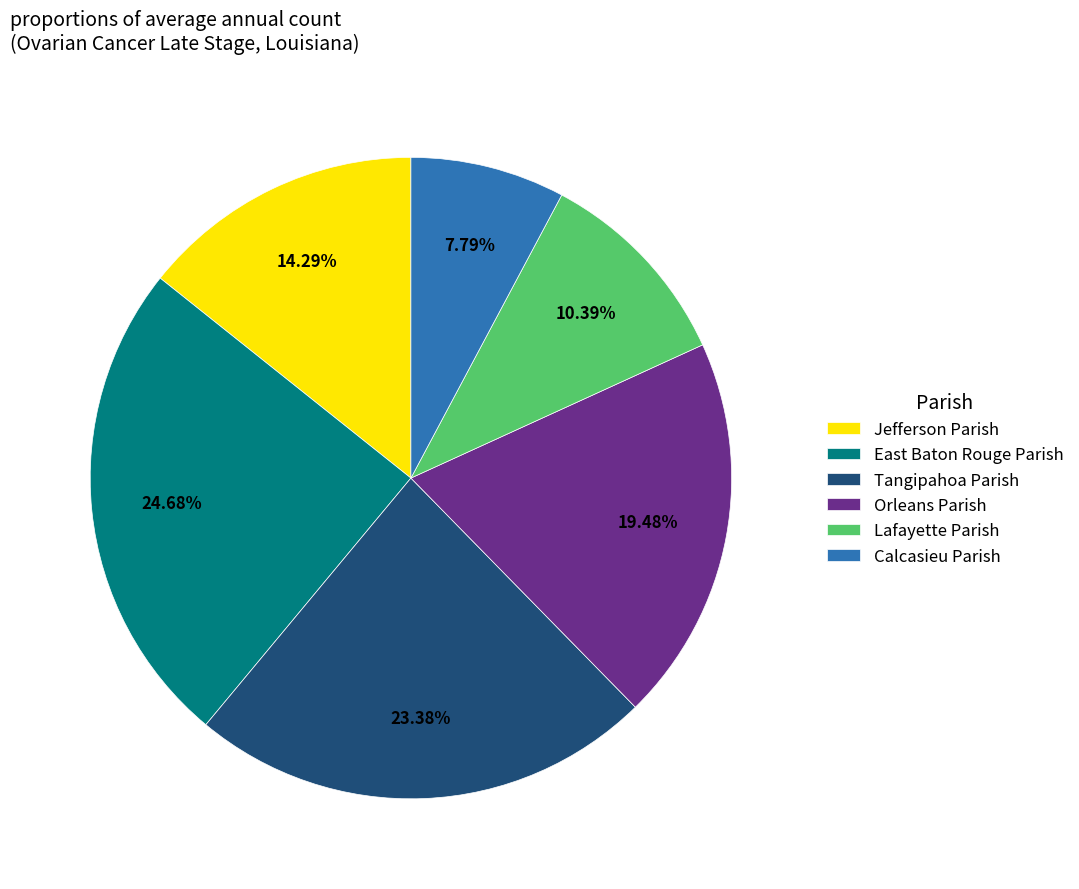

What is the largest slice in the pie chart?

East Baton Rouge Parish